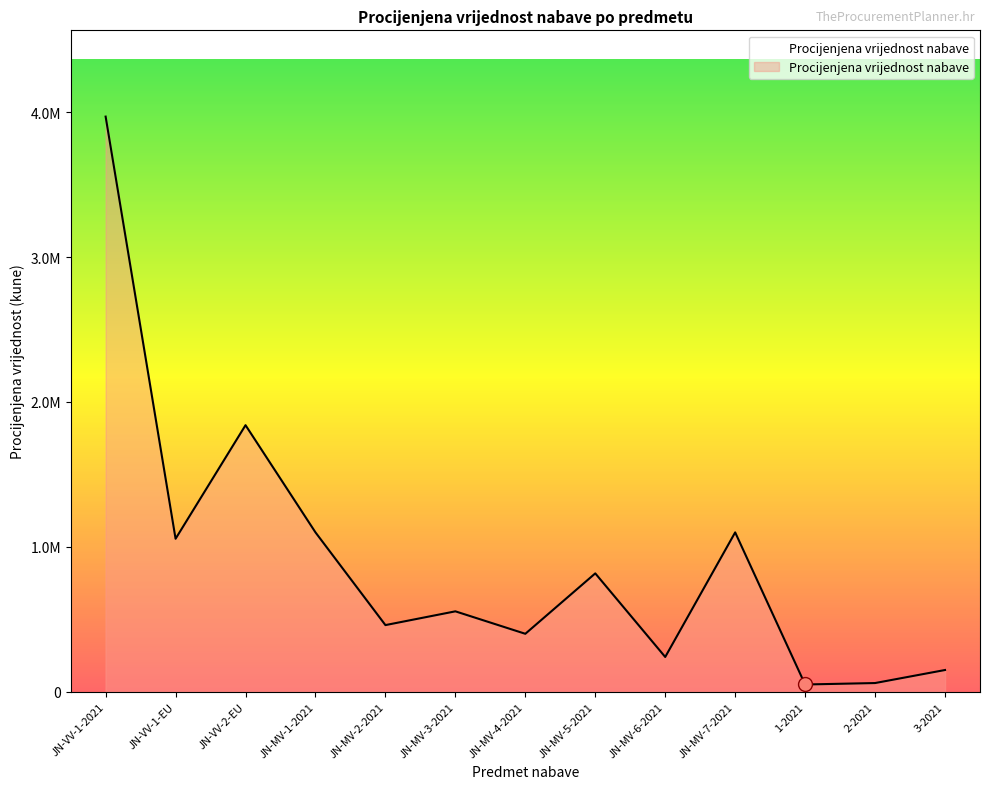

At which category does the chart reach its peak across all series?

JN-VV-1-2021